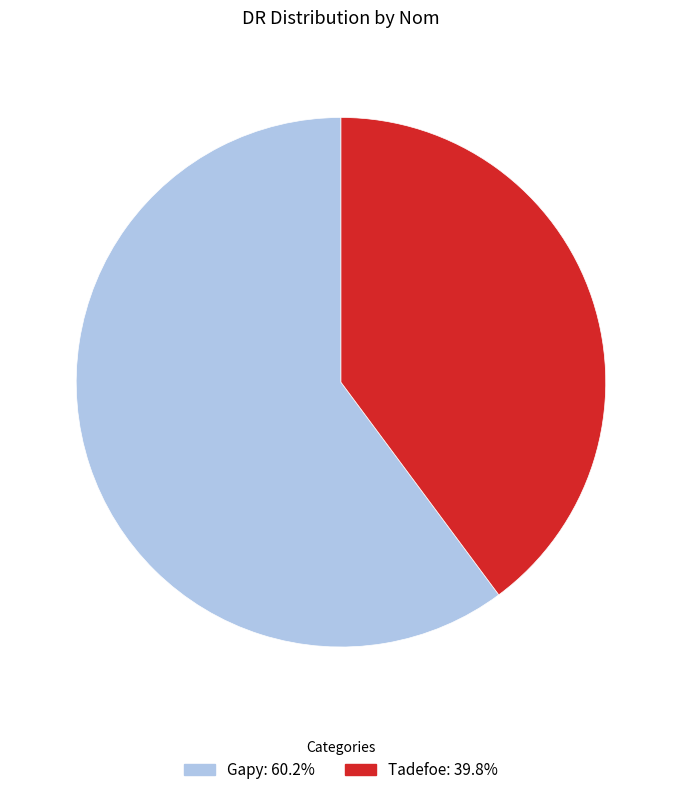

Which category has the biggest portion of the pie?

Gapy